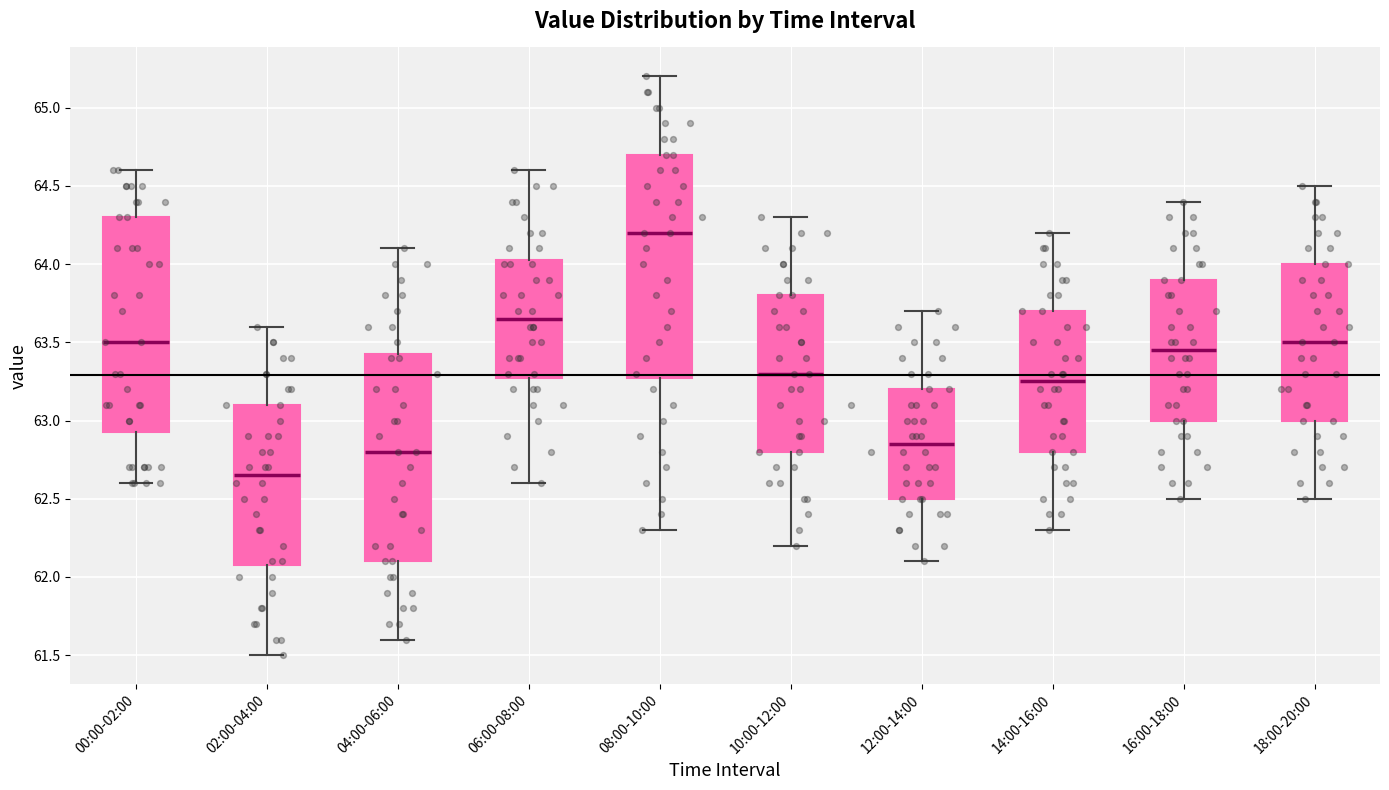

Which box's median line is the lowest?

02:00-04:00